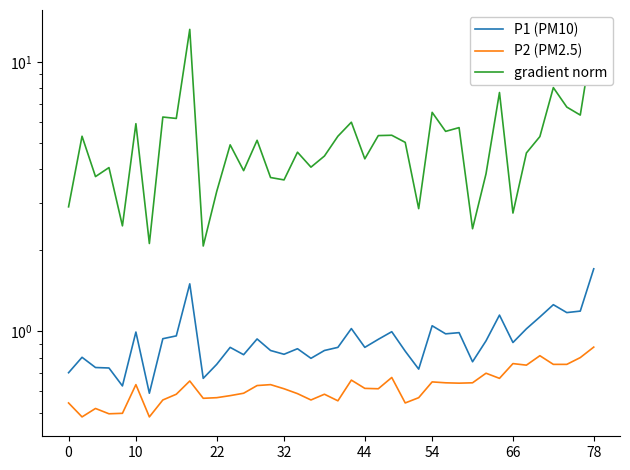

At how many categories does at least one series exceed 6?

9